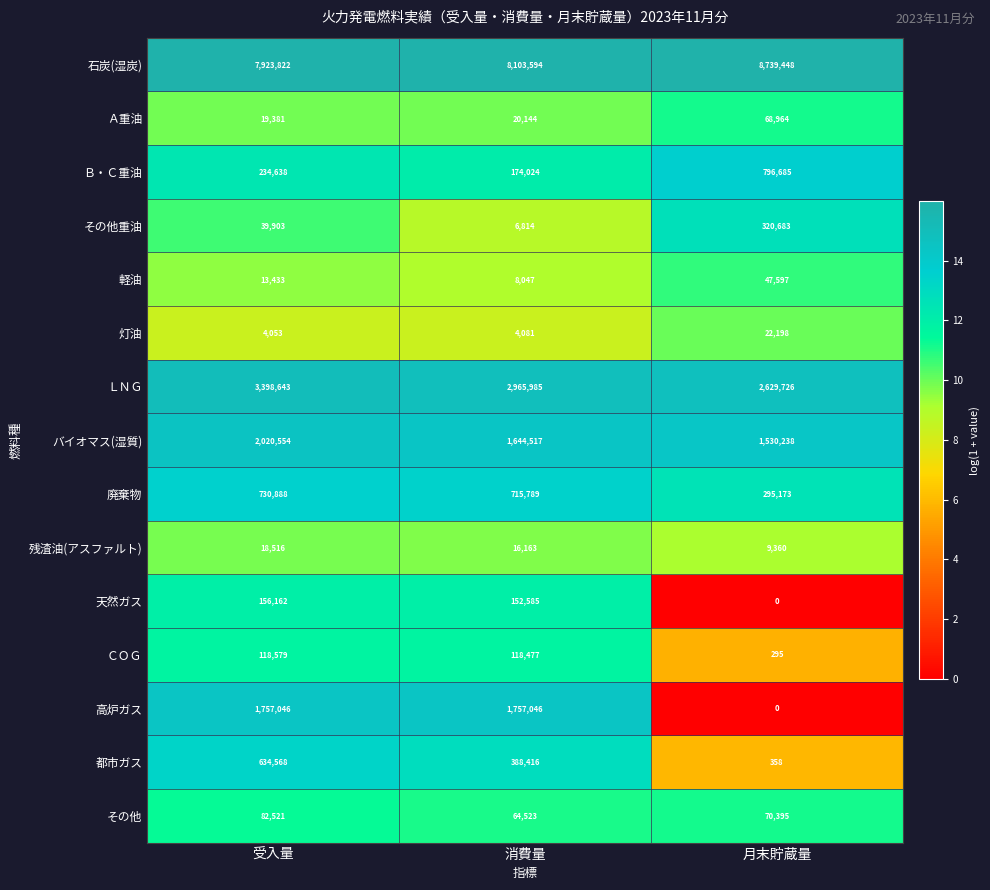

Which series changed the most between 消費量 and 月末貯蔵量?

高炉ガス